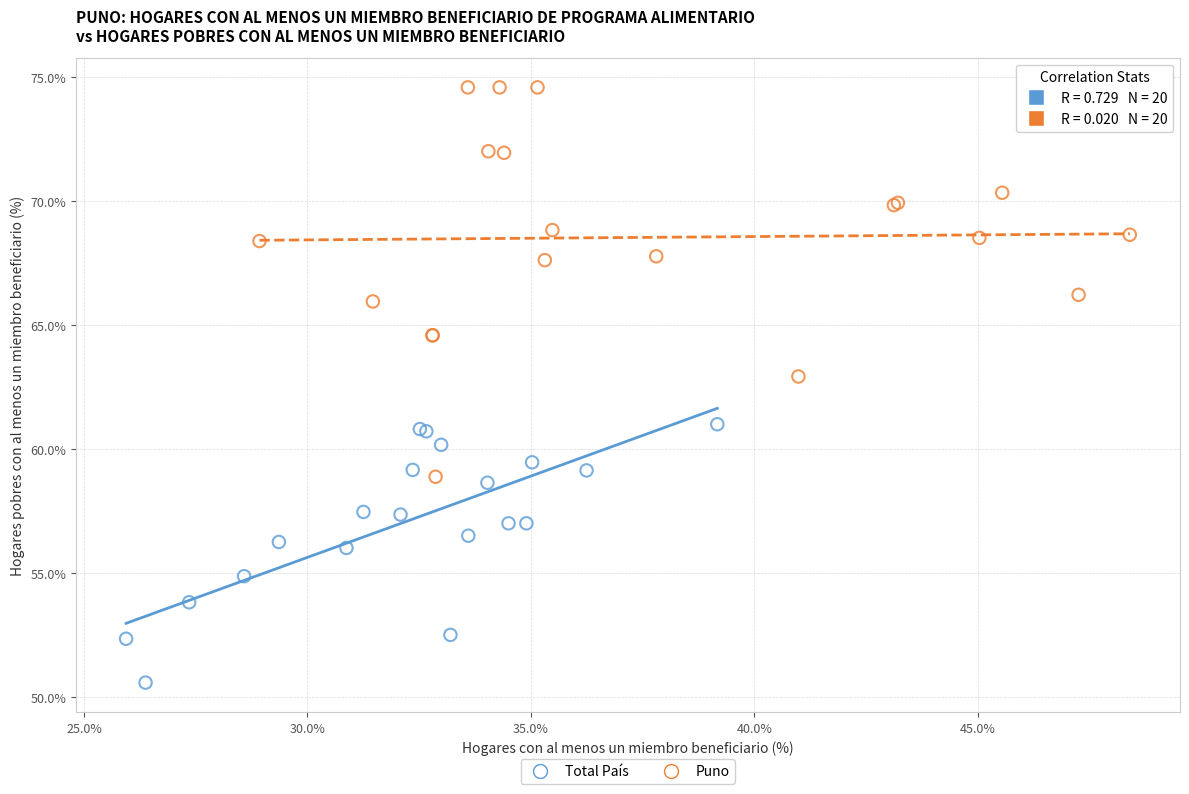

Which series has the widest spread of Y values?

Puno